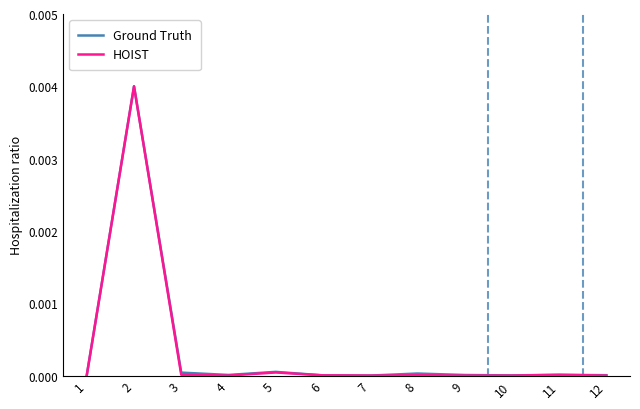

True or false: HOIST has a value of 0.0 at 2.

True